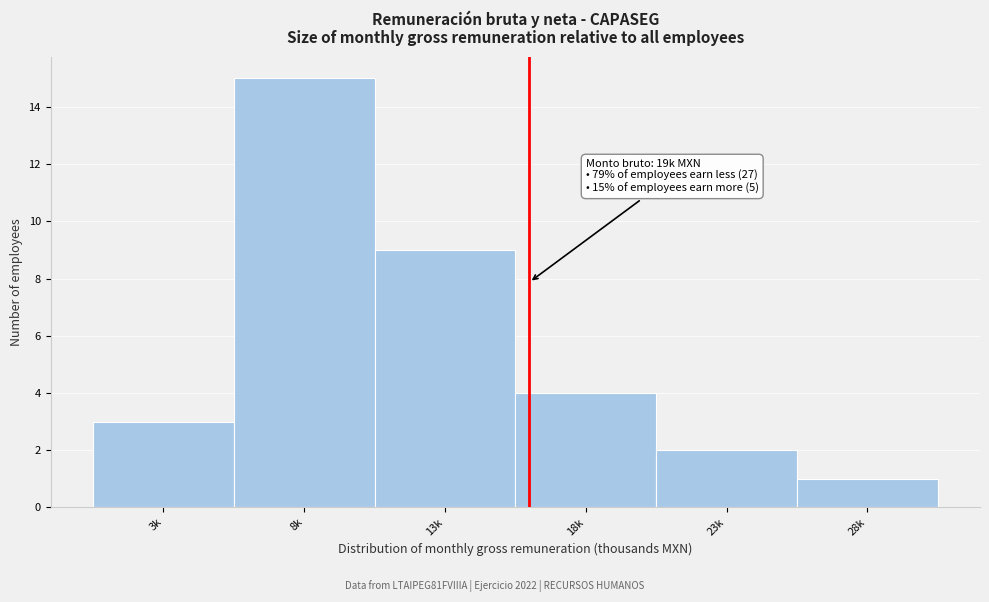

Reading left to right, extract all data points from this chart.

3	15	9	4	2	1